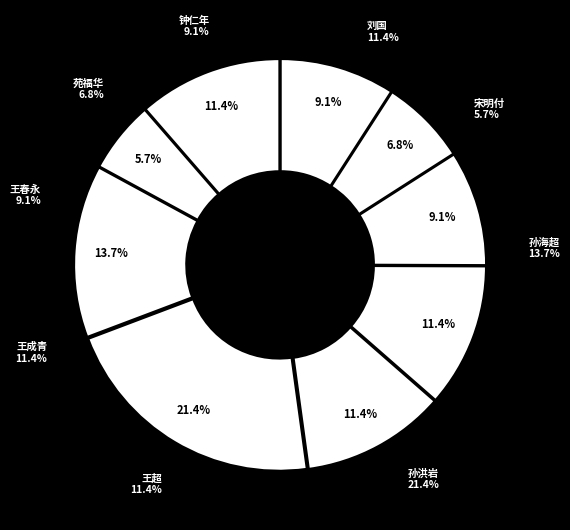

The 王成青 slice represents 11% of the pie. True or false?

True